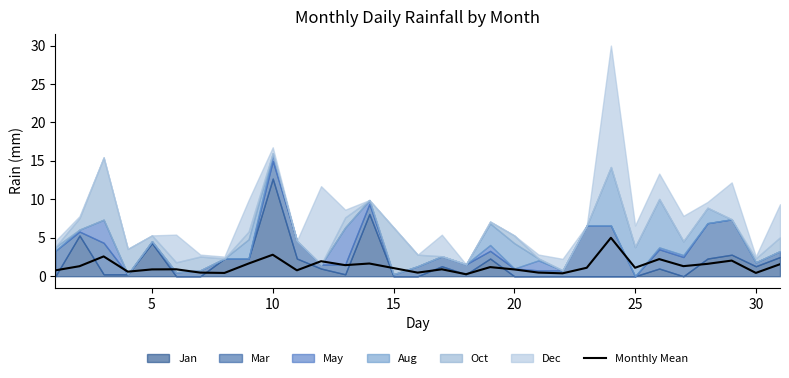

What is the sum of all values?

40.1